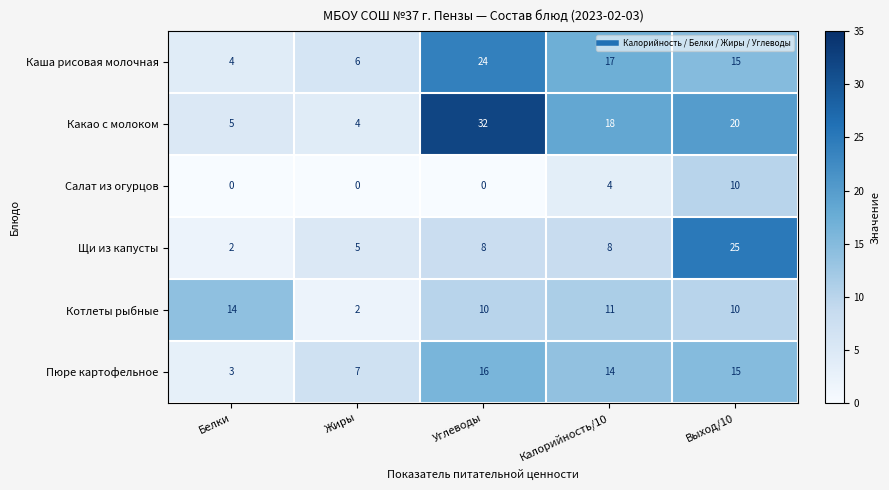

Which series has the largest range (max minus min)?

Какао с молоком